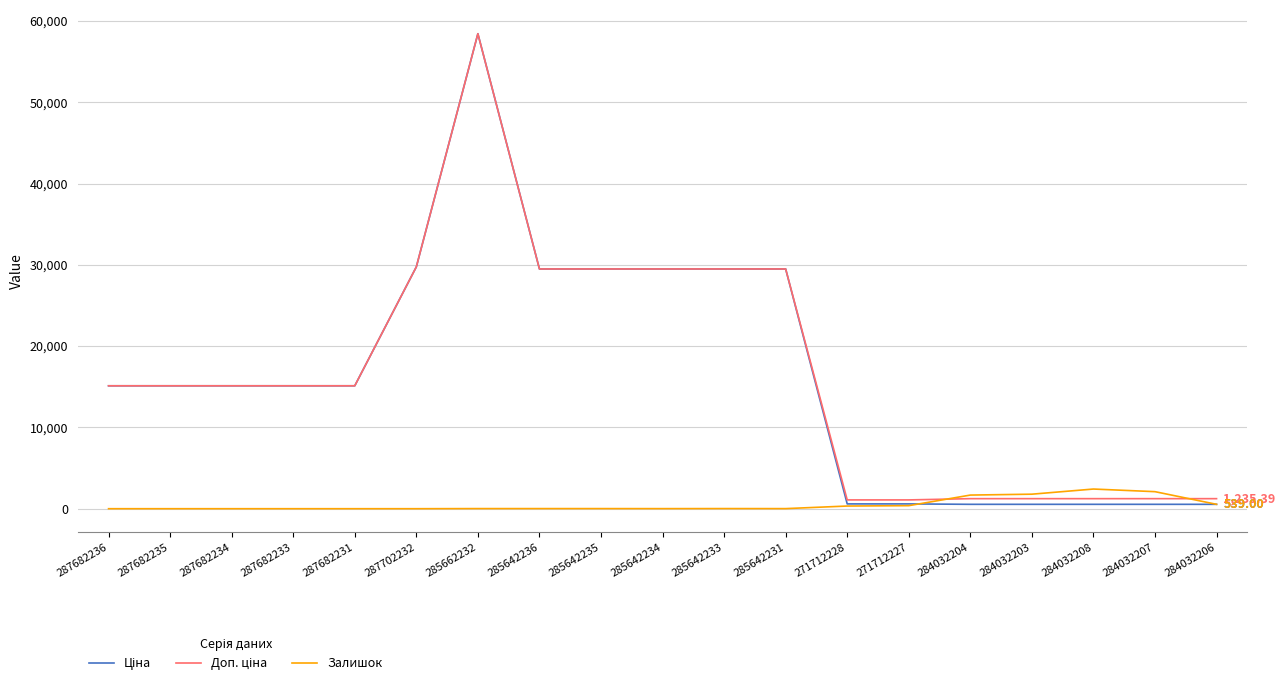

At which category is the sum across all series the highest?

285662232